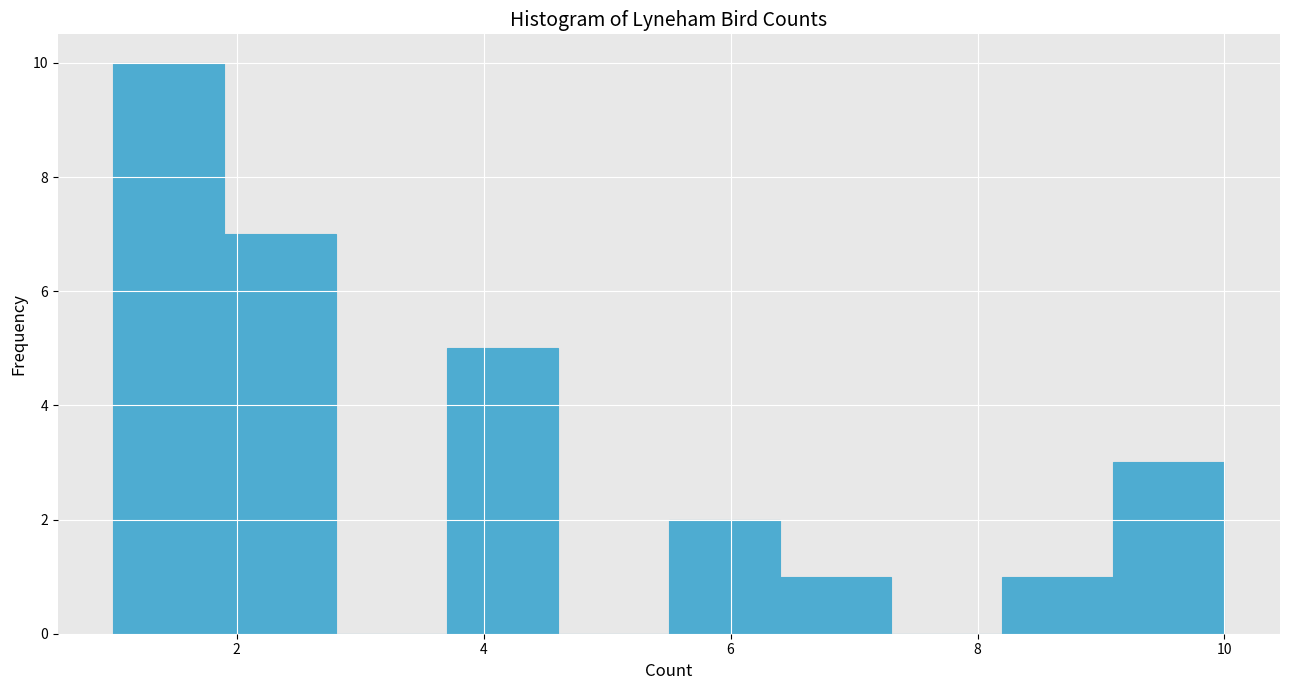

Reading left to right, list every bar in this chart as the range it spans on the x-axis followed by its height. Neither the bar edges nor the heights are printed on the chart, so give them approximately, as read against the axes.

1.0 to 1.9: 10
1.9 to 2.8: 7
2.8 to 3.7: 0
3.7 to 4.6: 5
4.6 to 5.5: 0
5.5 to 6.4: 2
6.4 to 7.3: 1
7.3 to 8.2: 0
8.2 to 9.1: 1
9.1 to 10.0: 3